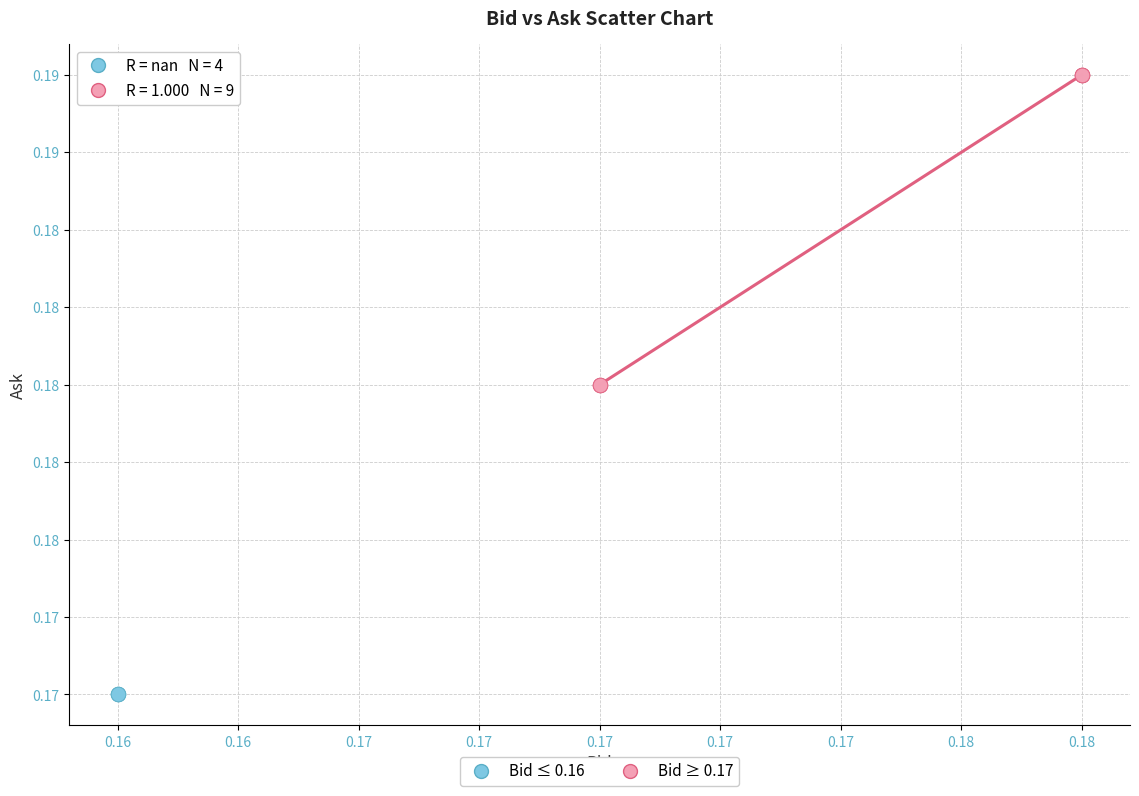

Which series reaches the minimum Y coordinate?

Bid ≤ 0.16